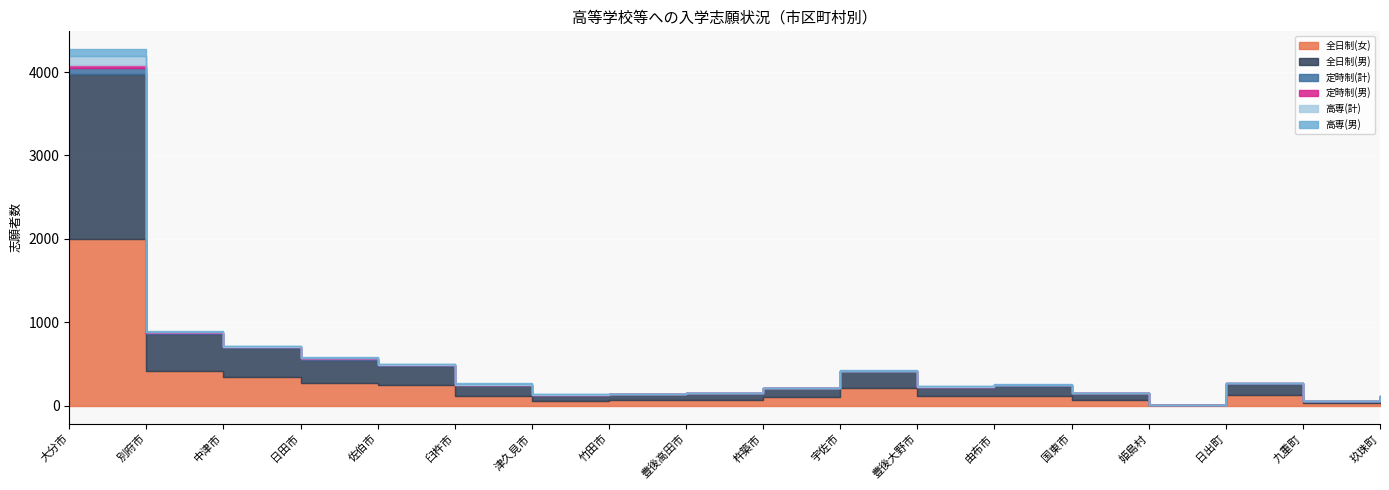

True or false: 高専(男) and 全日制(女) intersect in this chart.

False